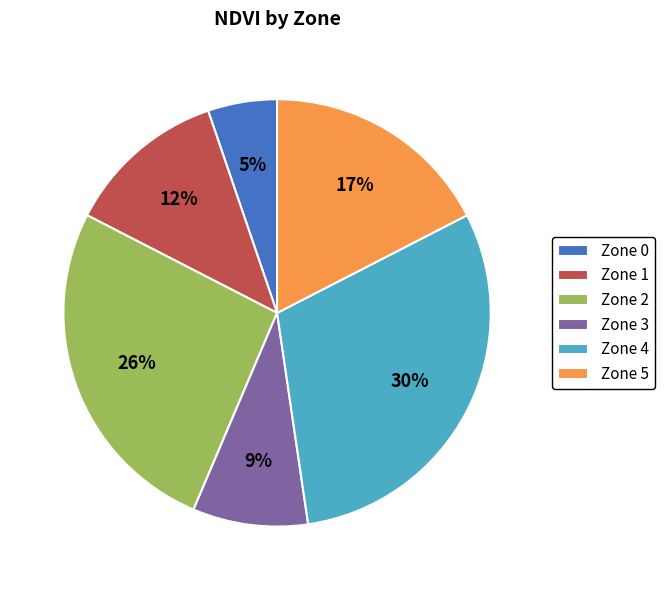

Which slice is the largest?

Zone 4